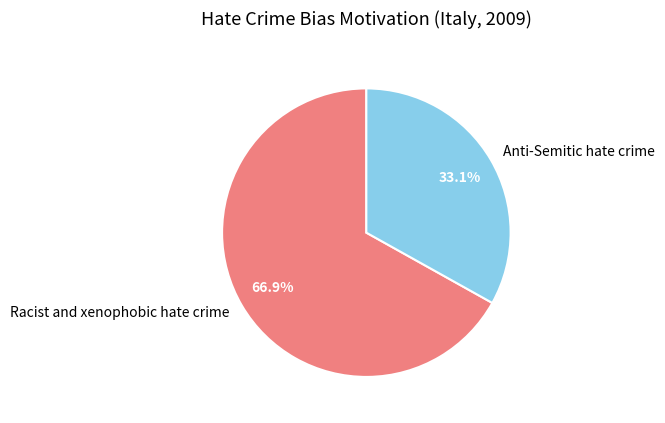

To the nearest percent, what is the difference between the largest and smallest slice percentages?

34%